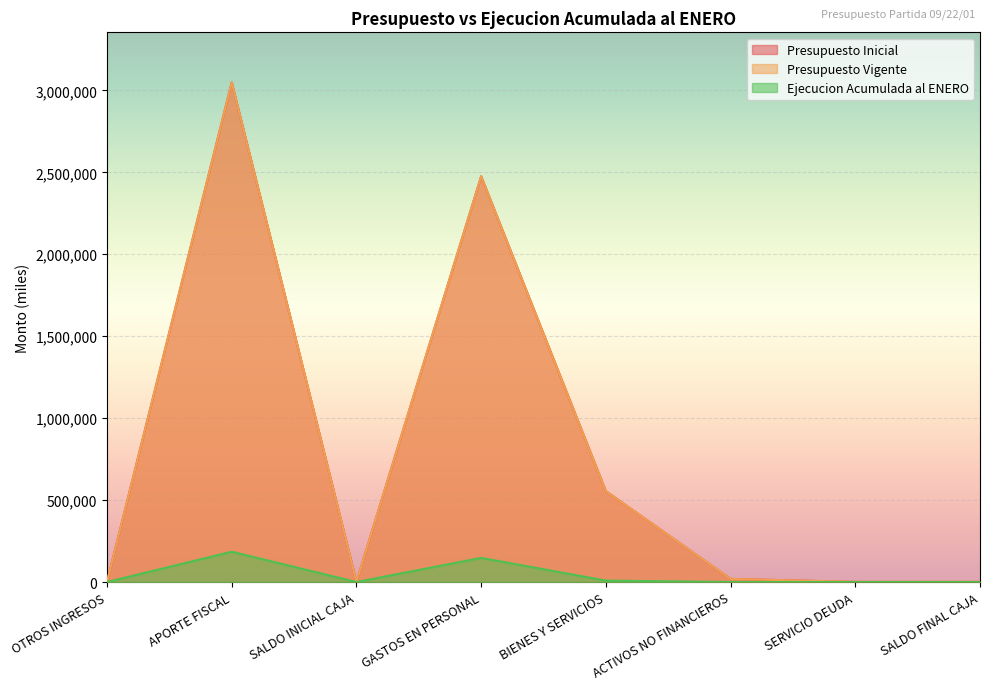

The Presupuesto Vigente series shows 554460 at BIENES Y SERVICIOS. True or false?

True